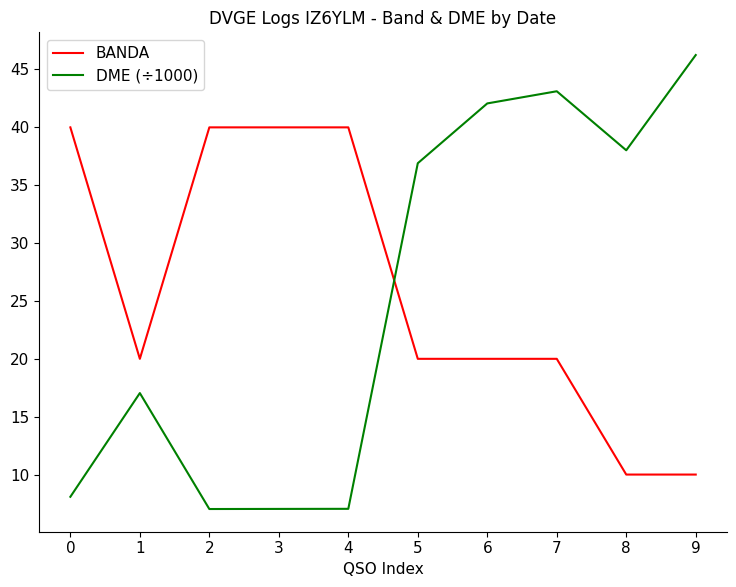

Where does the DME (÷1000) series first go above 36?

5